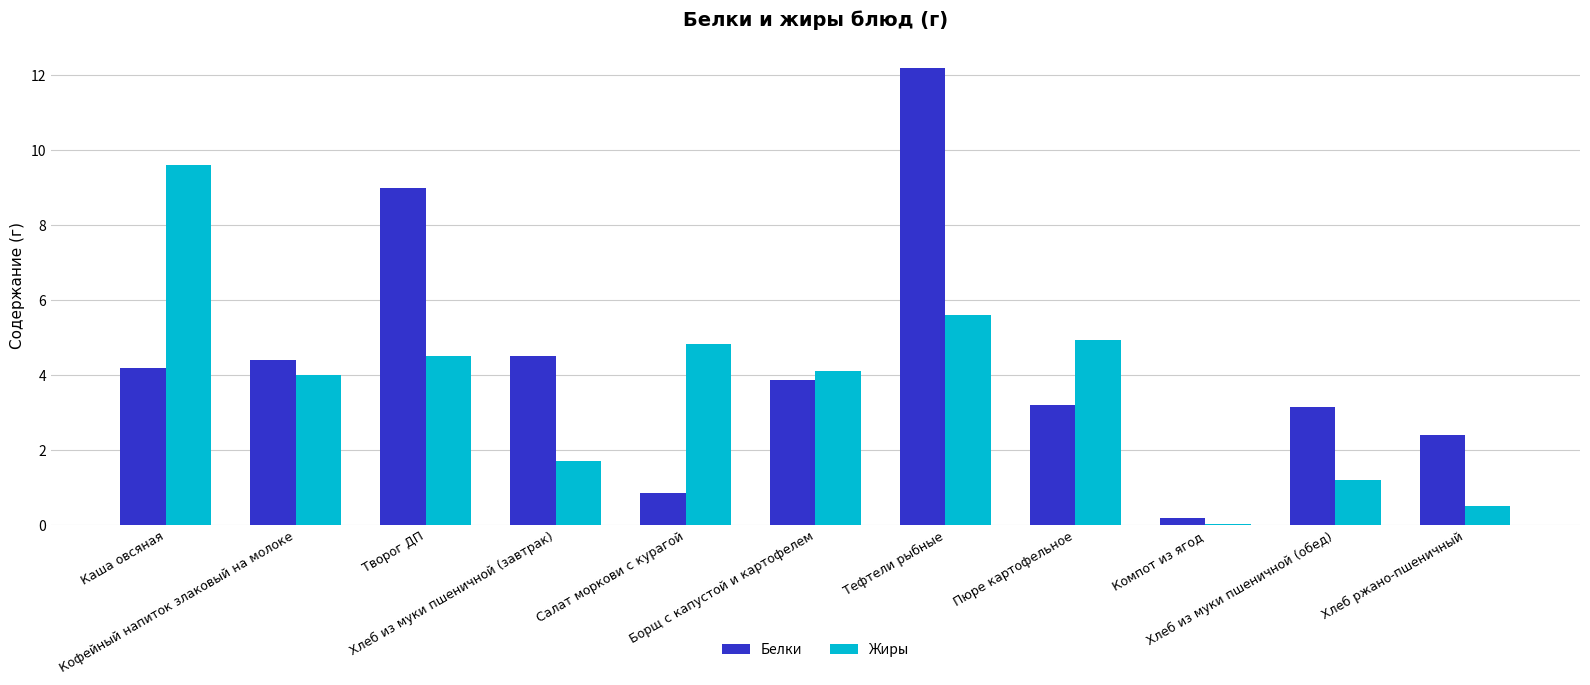

What is the maximum value for Белки?

12.2